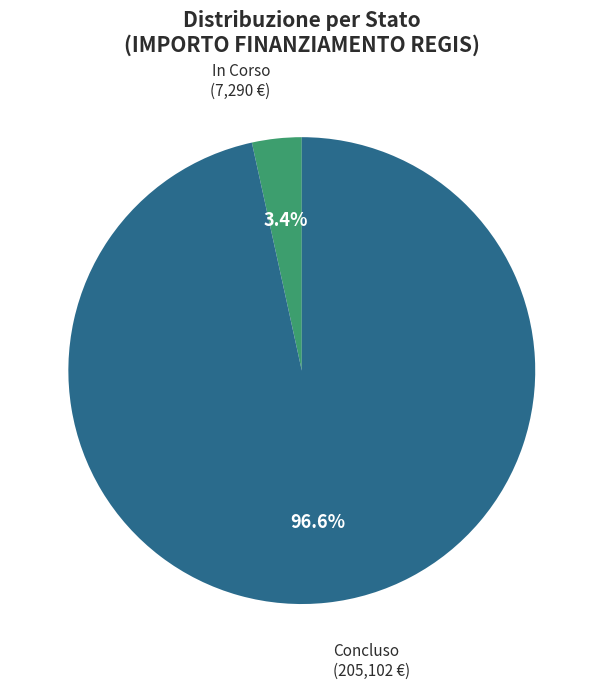

How many slices are in this pie chart?

2